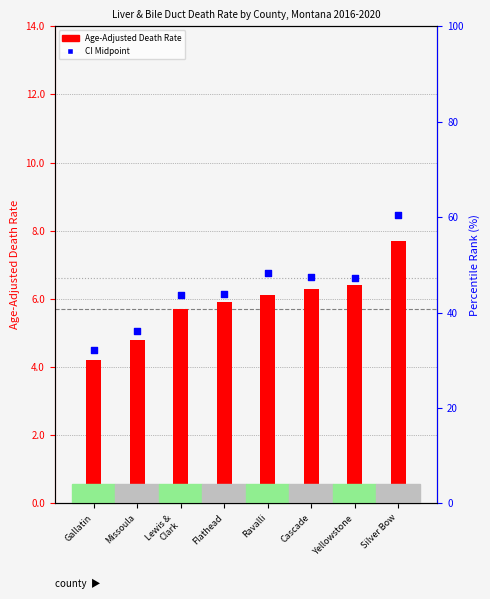

Which series has the largest total across all categories?

CI Midpoint